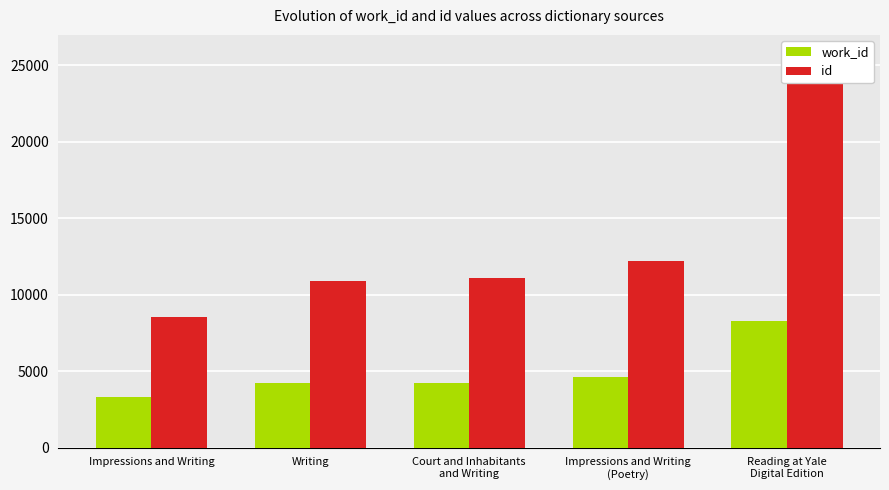

True or false: work_id has a value of 1997 at Impressions and Writing
(Poetry).

False